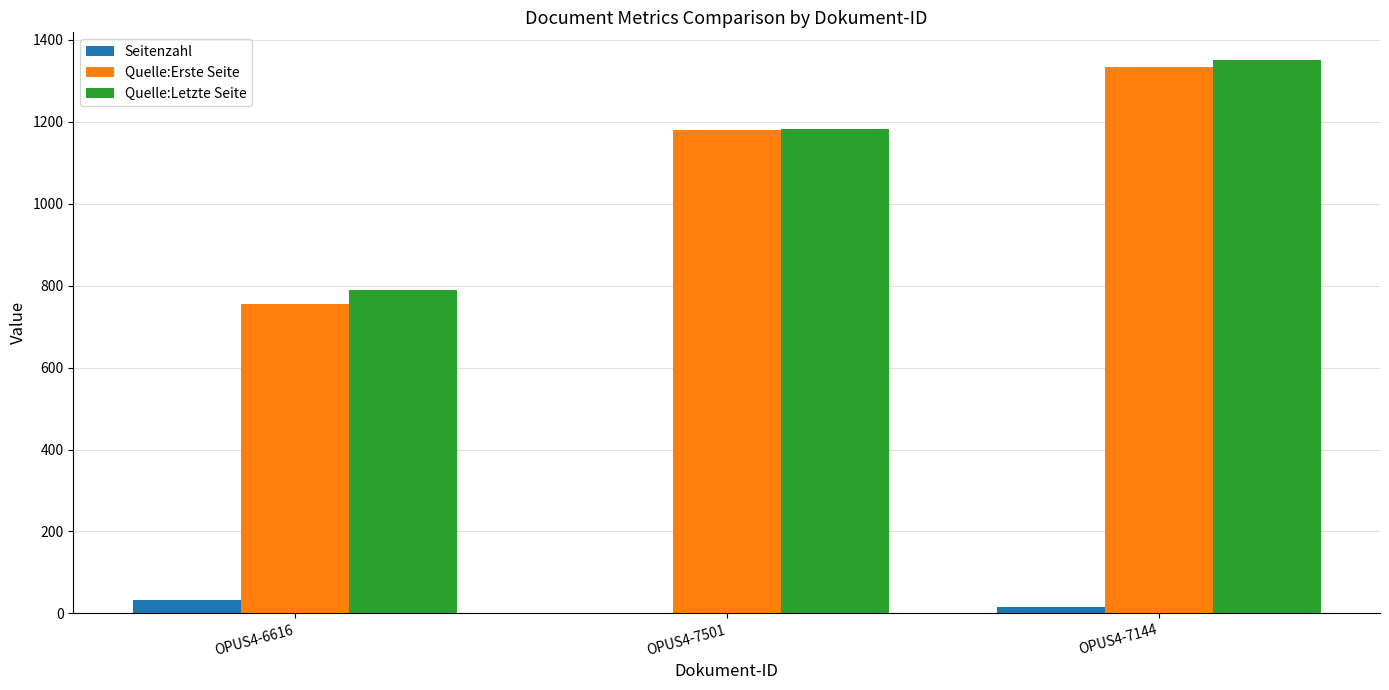

What is the difference between the Quelle:Erste Seite values at OPUS4-7501 and OPUS4-7144?

154